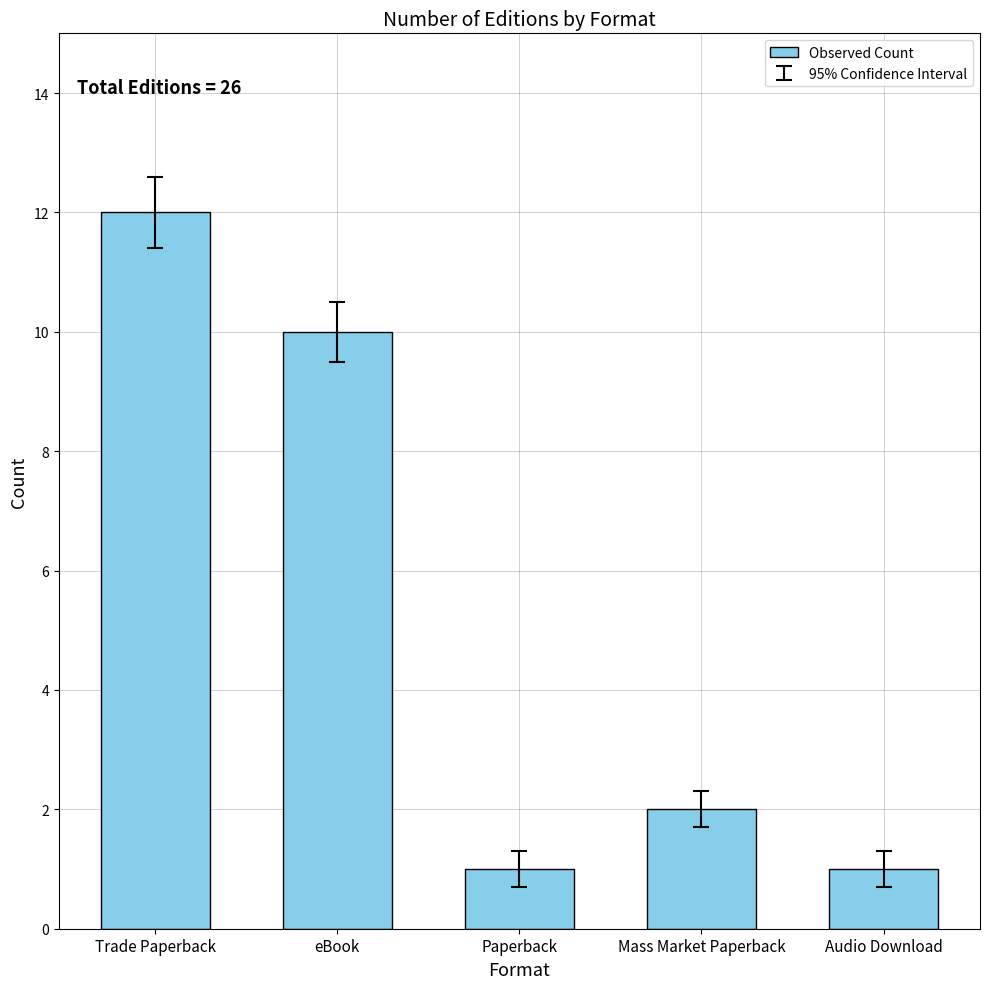

How many distinct data groups are displayed?

1